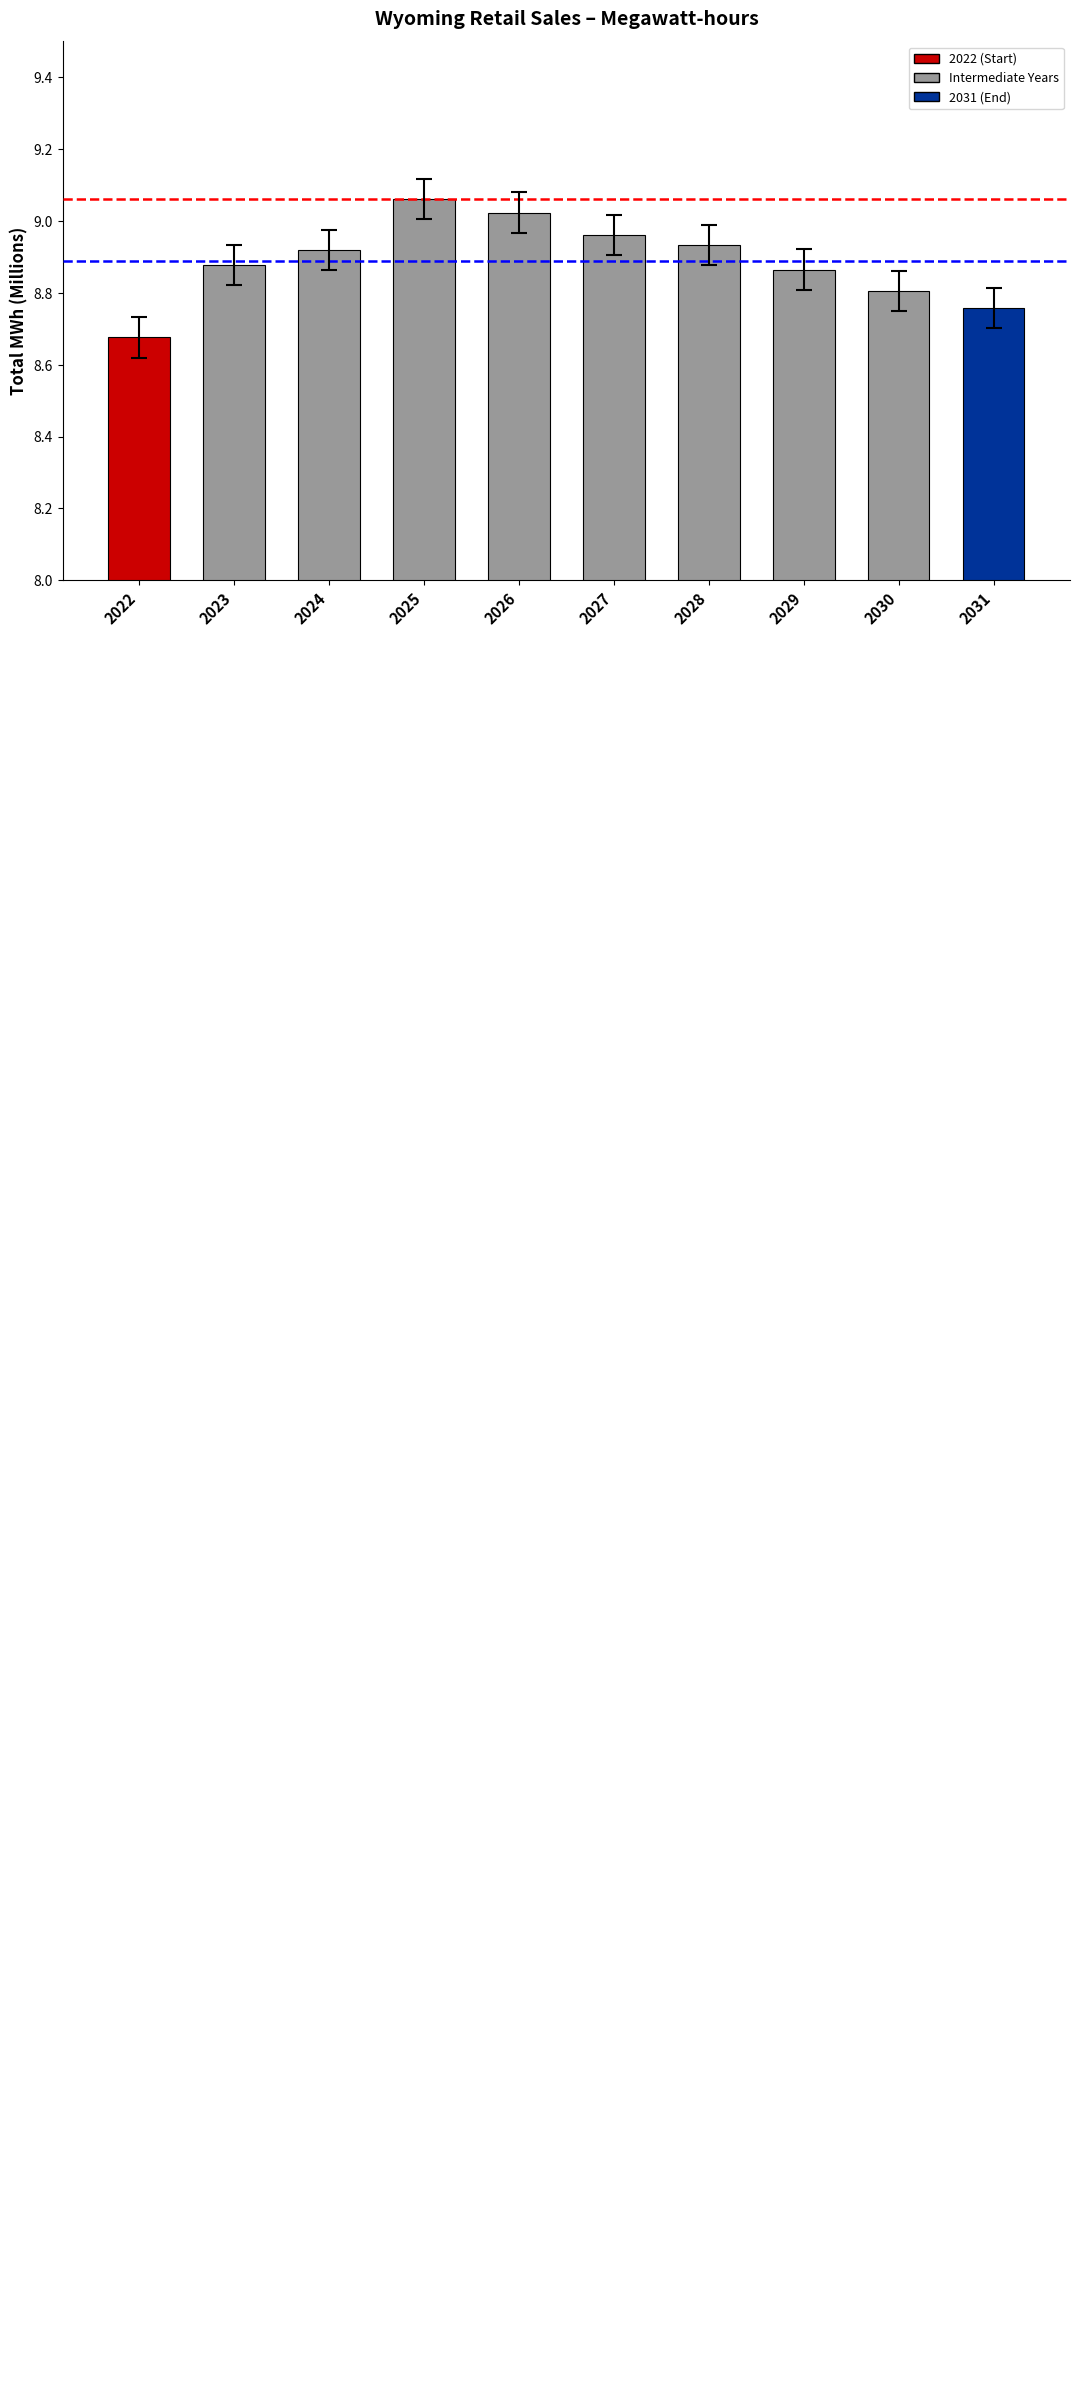

How many bars are there in total?

10